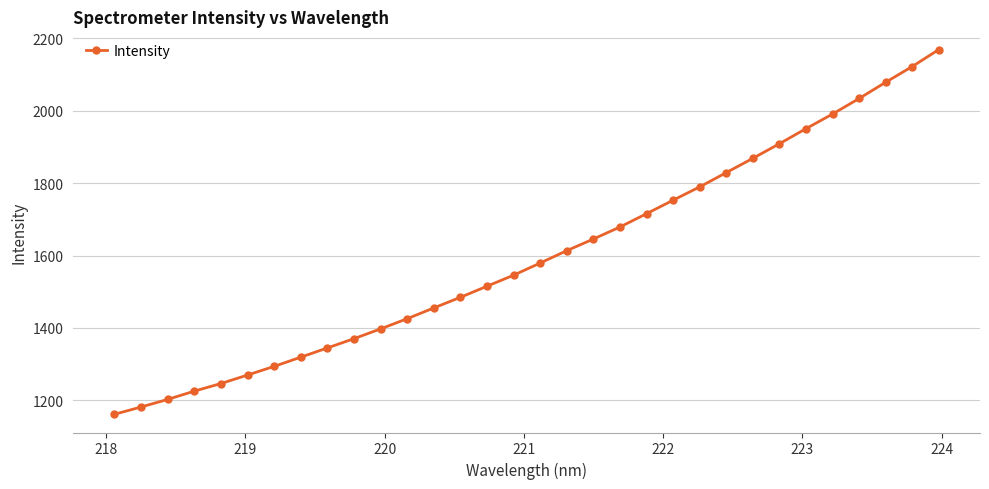

What is the average value?

1599.2